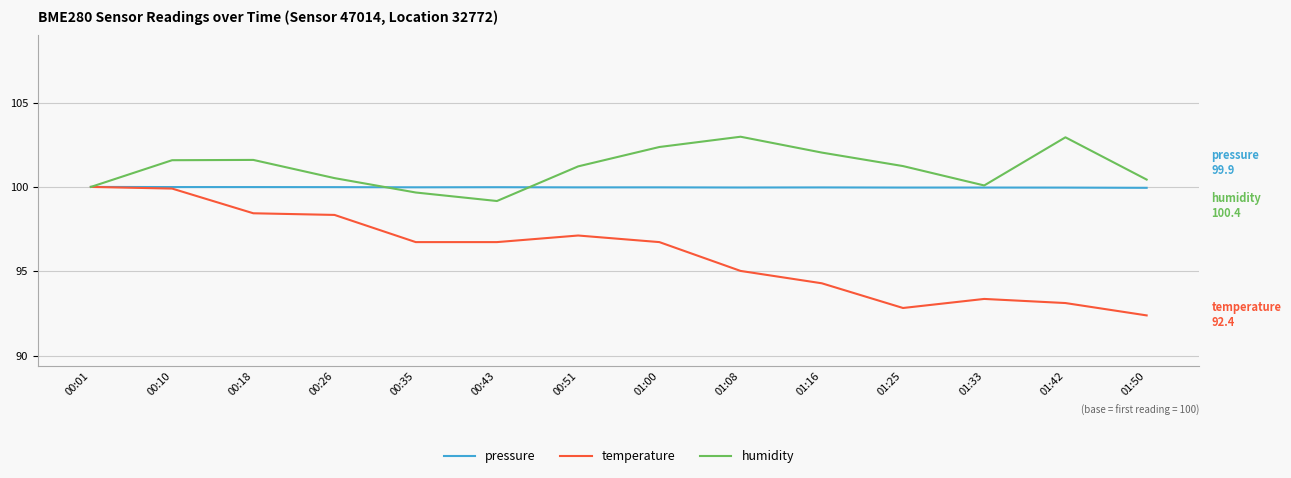

What position from the right is 01:08?

6